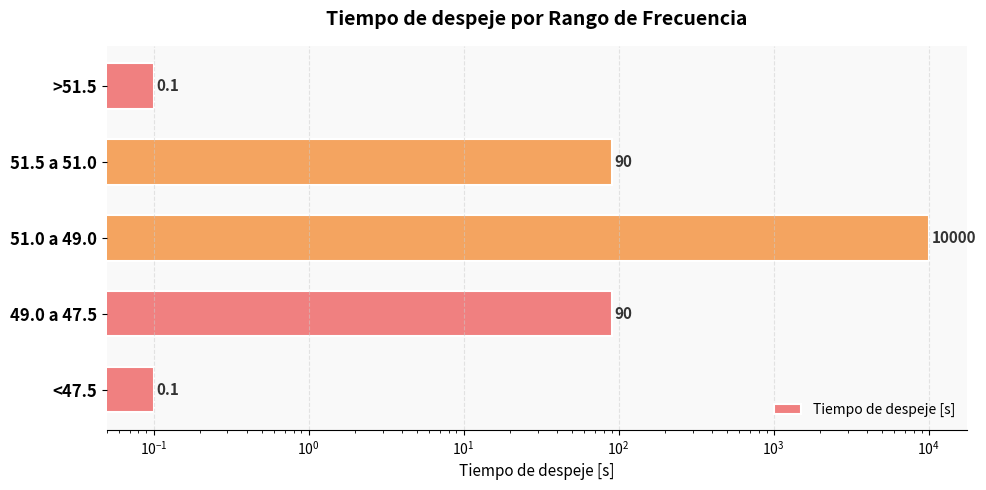

How many distinct data groups are displayed?

1